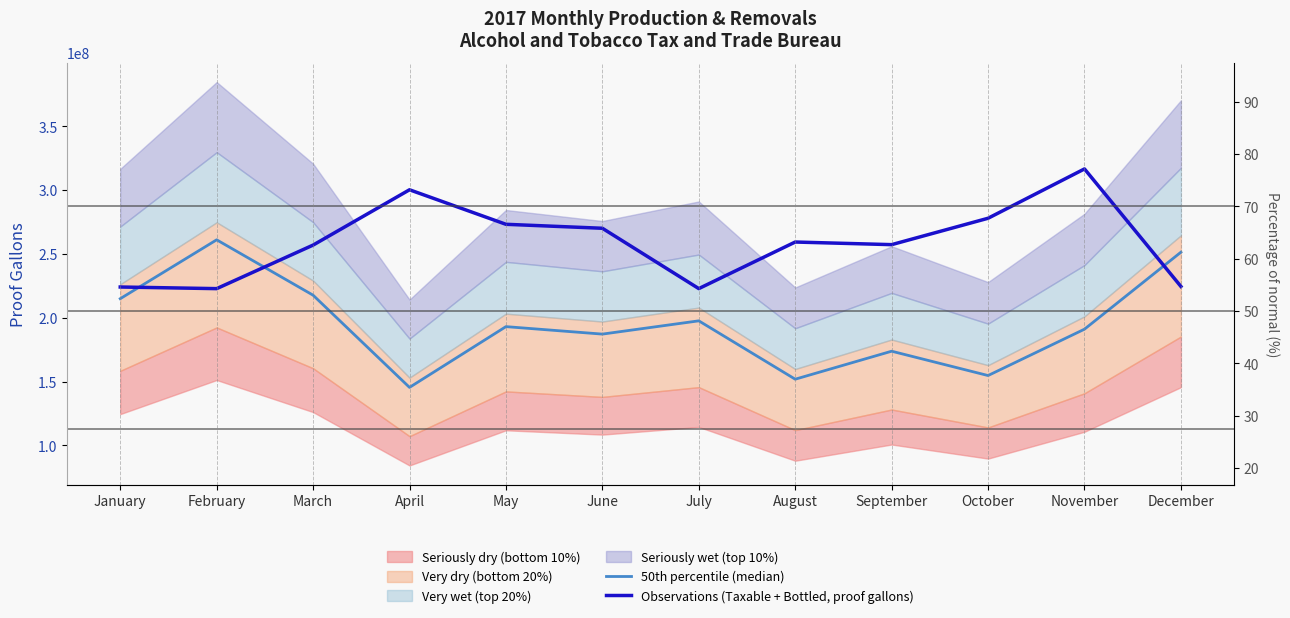

At which label is Observations (Taxable + Bottled, proof gallons) closest to 269771630?

June